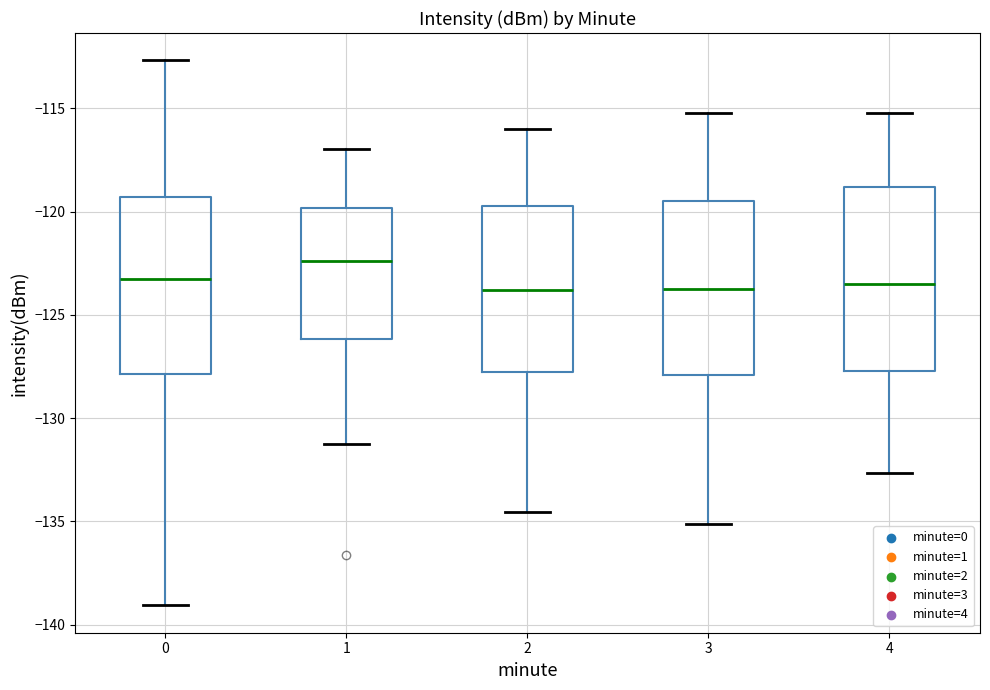

Where does the lower whisker of the box at x = 2 end on the y-axis? The values are not printed on the chart, so give them approximately, as read against the axis.

-134.5